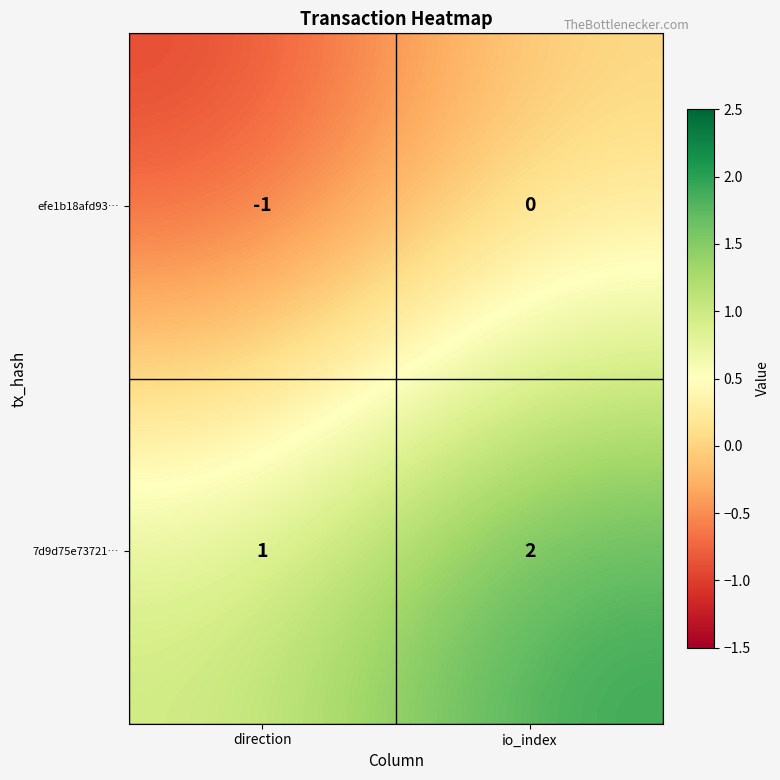

Rank the series by their average value, from lowest to highest.

efe1b18afd93…, 7d9d75e73721…